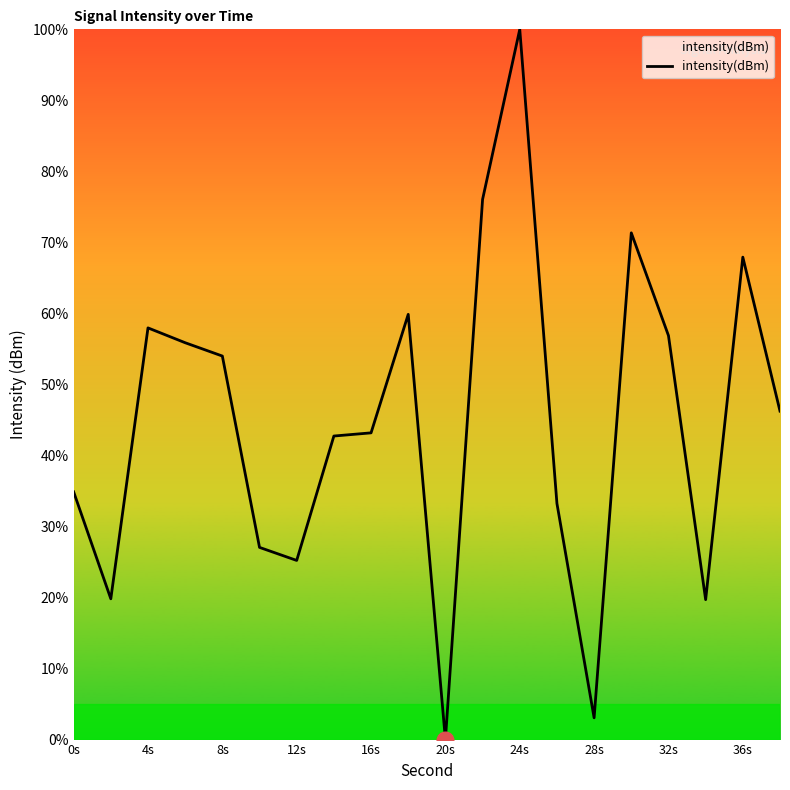

What is the greatest value displayed?

100.0